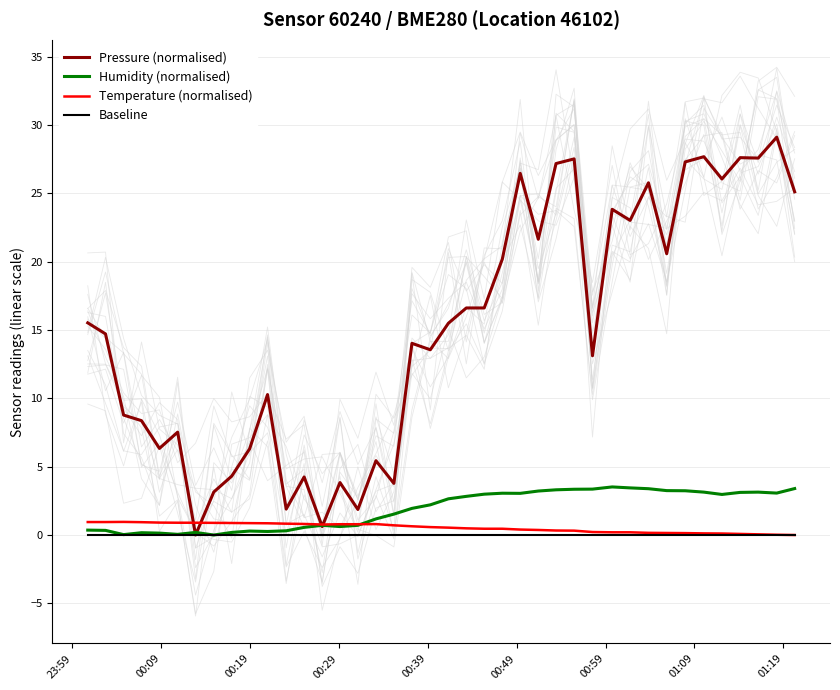

What is the greatest value displayed?

29.1